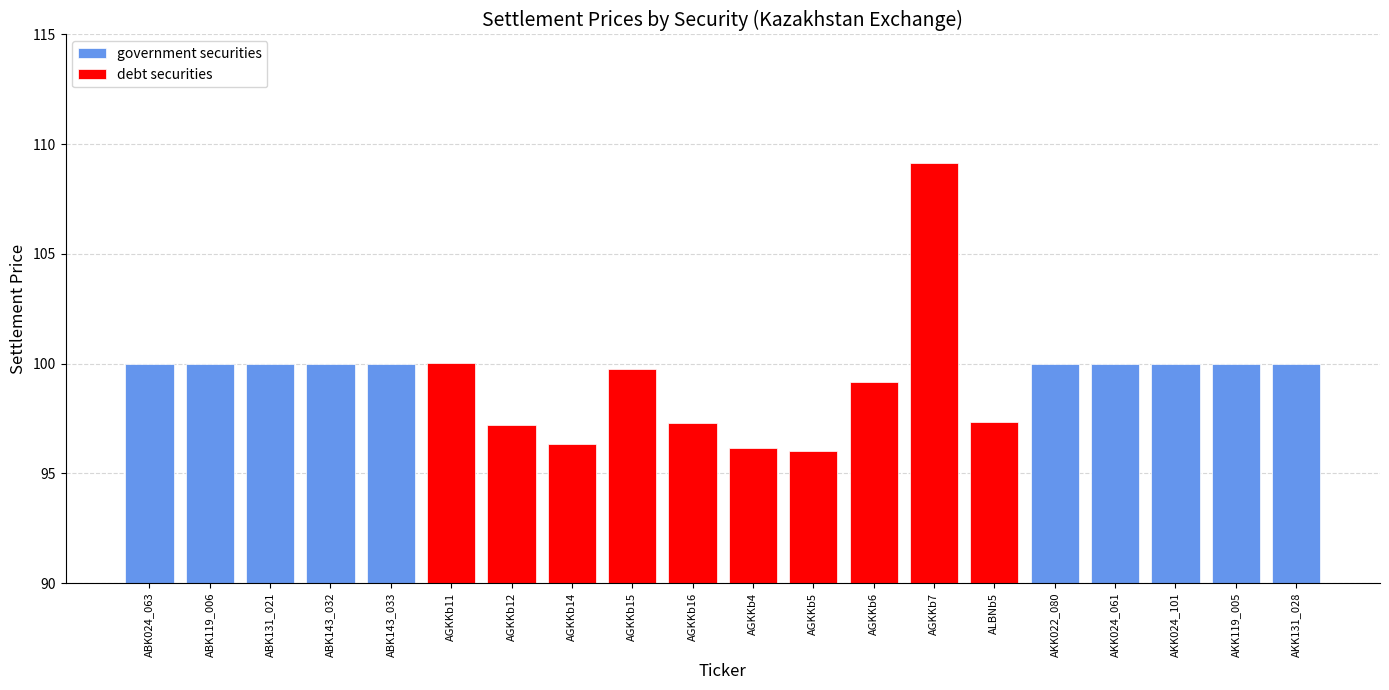

Between AGKKb15 and AGKKb16, which series saw the biggest shift?

debt securities